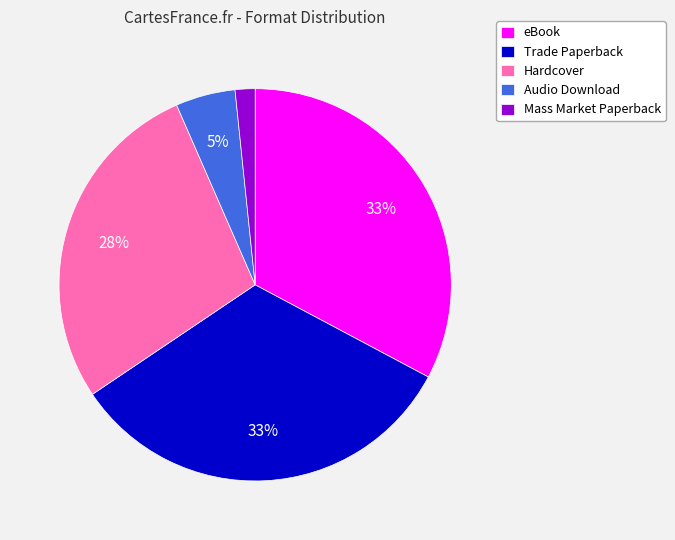

To the nearest percent, what percentage of the pie is eBook?

33%